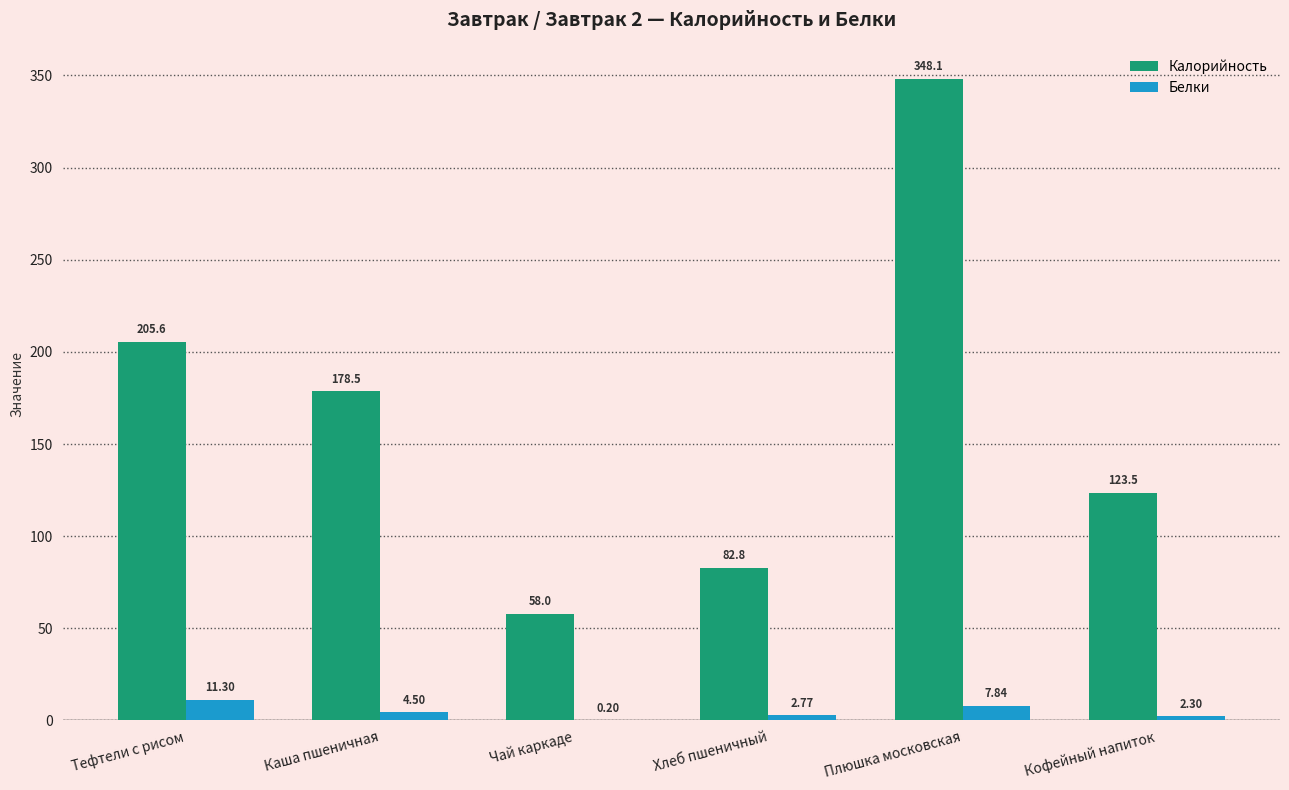

Does the chart contain stacked bars?

No